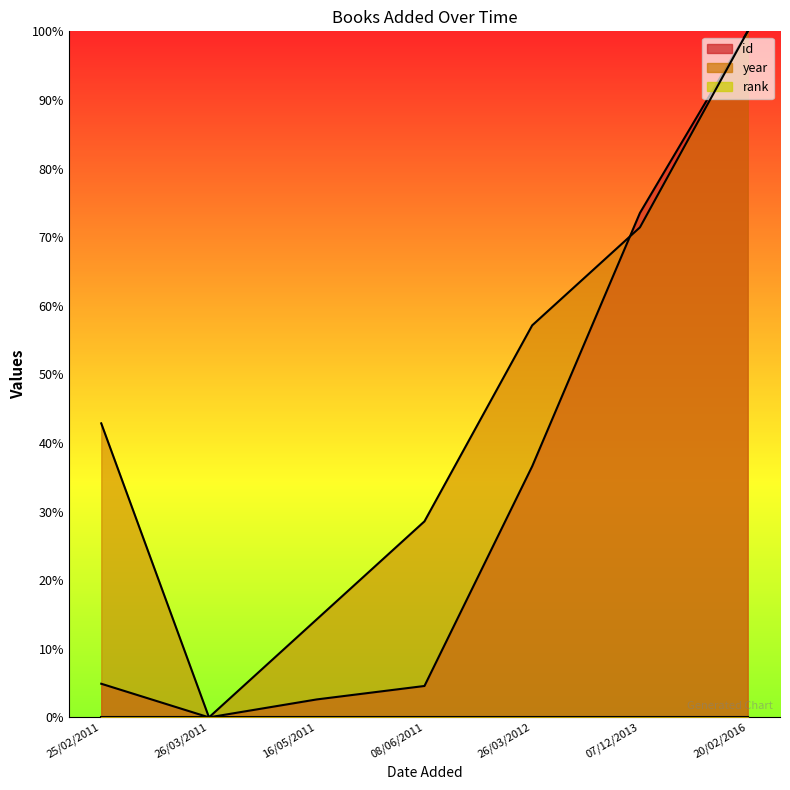

Where is id nearest to the value 50?

26/03/2012